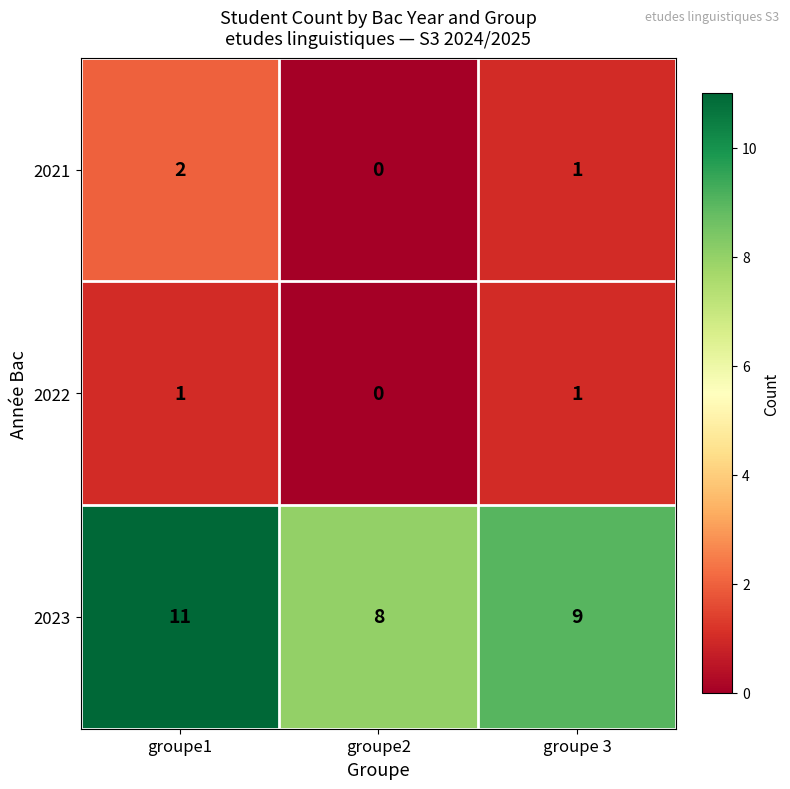

How many series are shown in this chart?

3